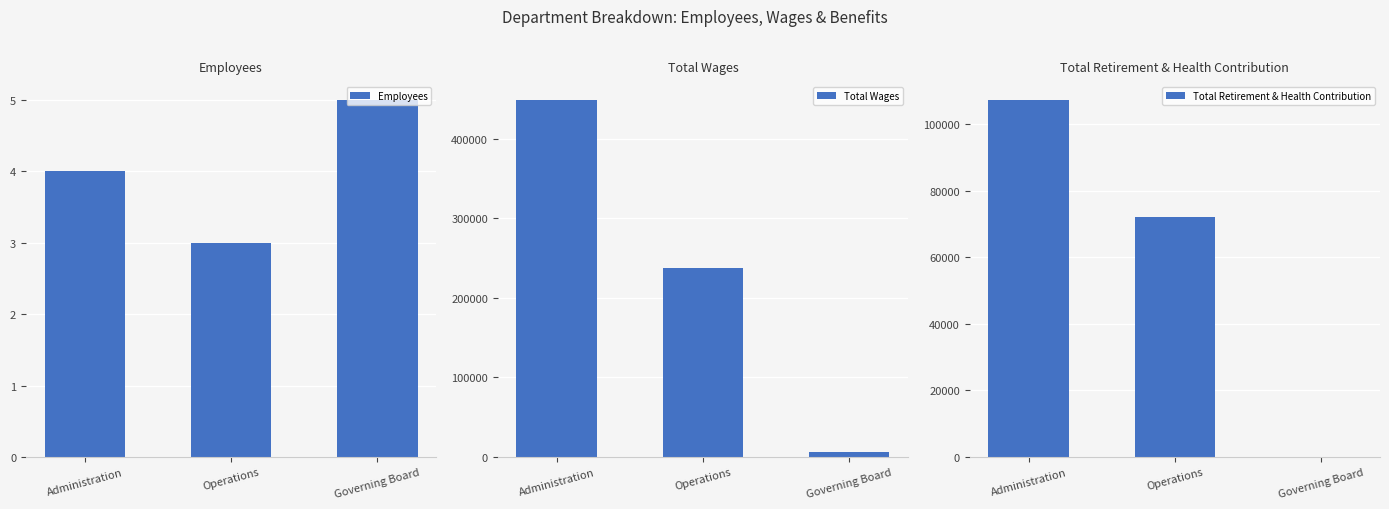

How many data points does each series have?

3